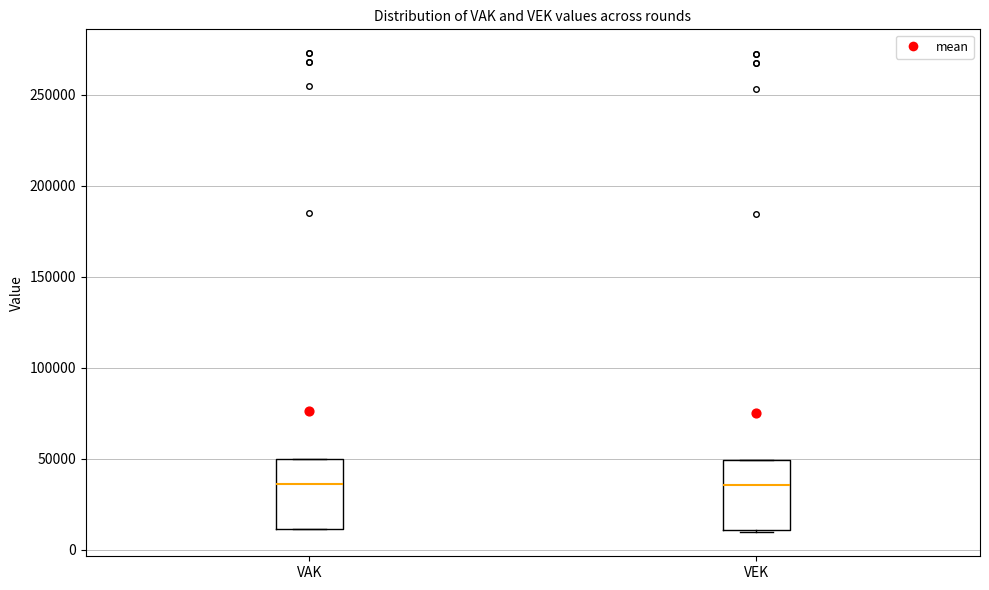

Reading left to right, read every box against the y-axis: the position of its median line, the range the box covers, and the ends of its whiskers. The values are not printed on the chart, so give them approximately, as read against the axis.

VAK: median 35000, box 10000 to 50000, whiskers 10000 to 50000
VEK: median 35000, box 10000 to 50000, whiskers 10000 to 50000